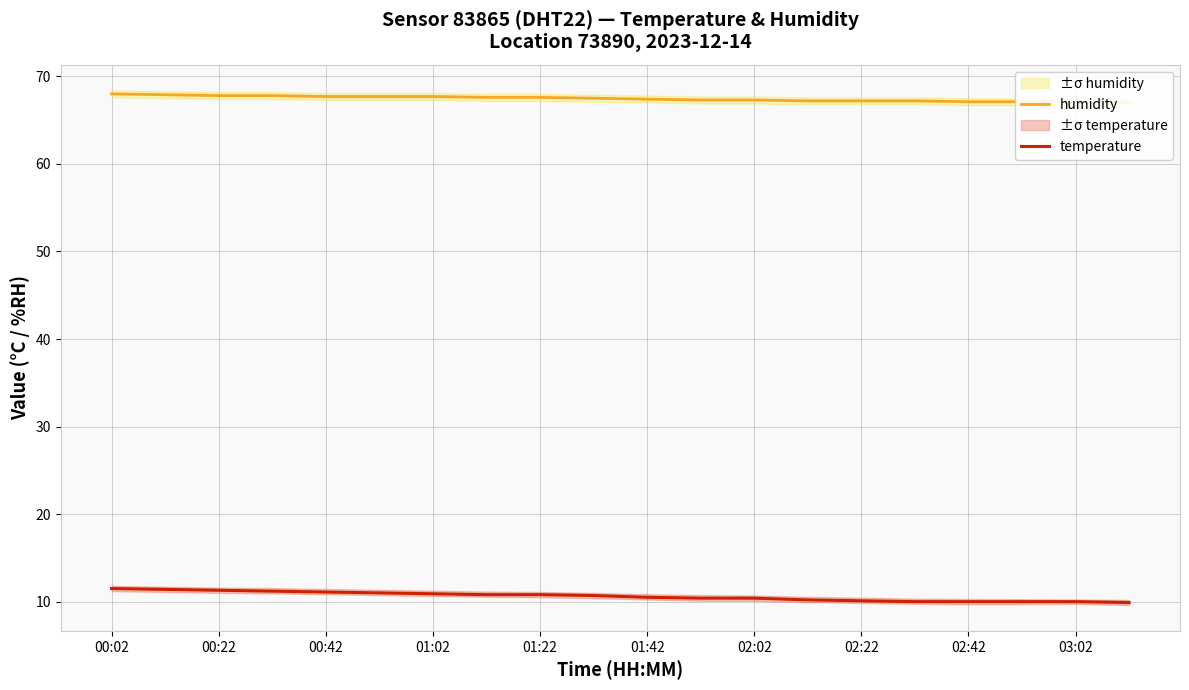

True or false: temperature and humidity cross at least once.

False